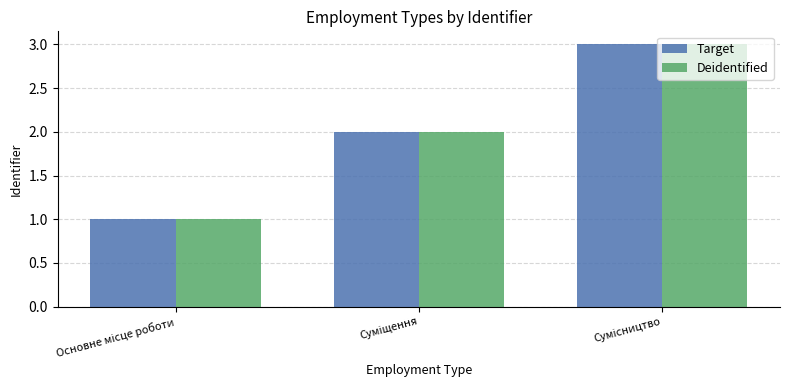

What is the sum of all Deidentified values?

6